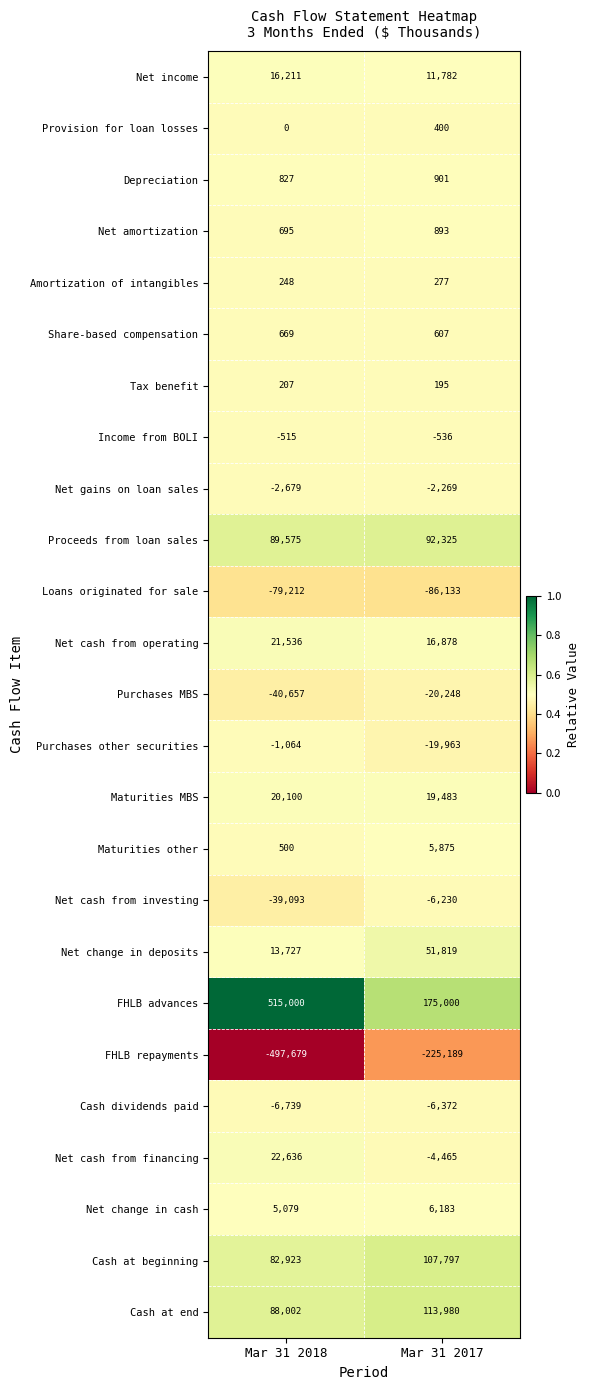

Which series has the widest spread of values?

FHLB advances